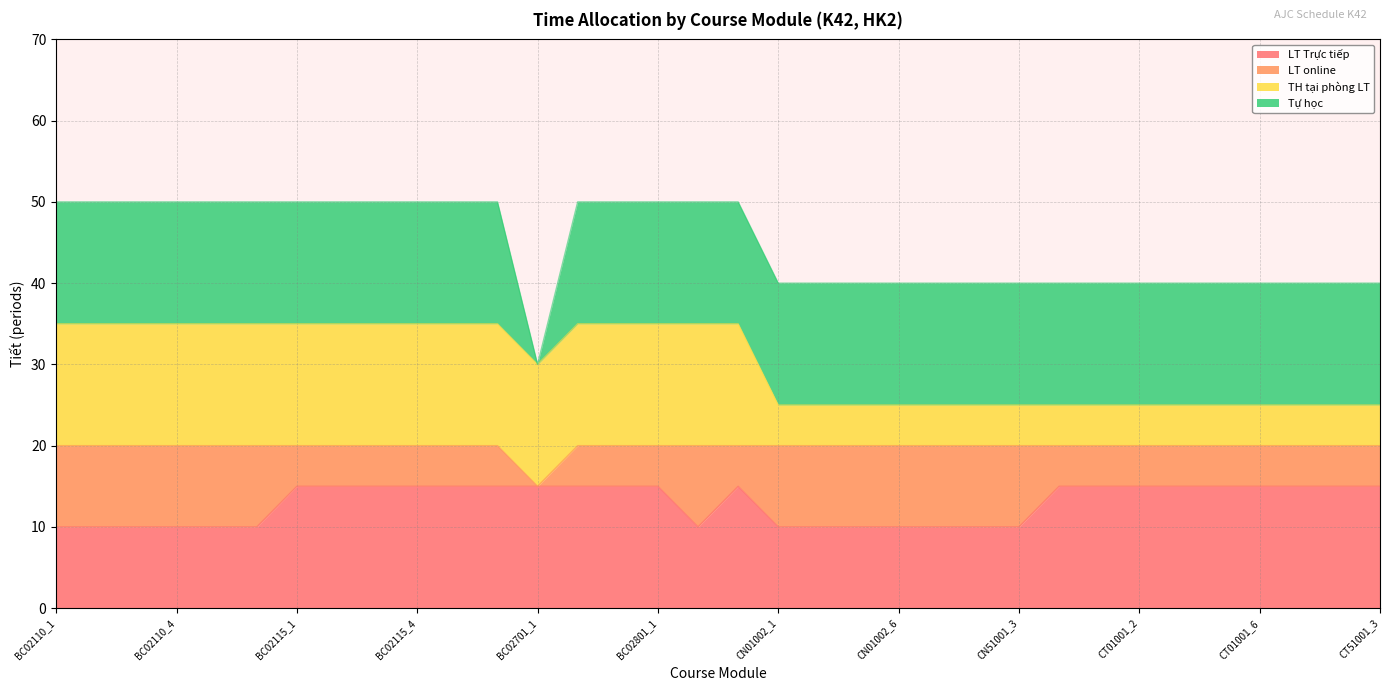

What is the highest value of the LT Trực tiếp series?

15